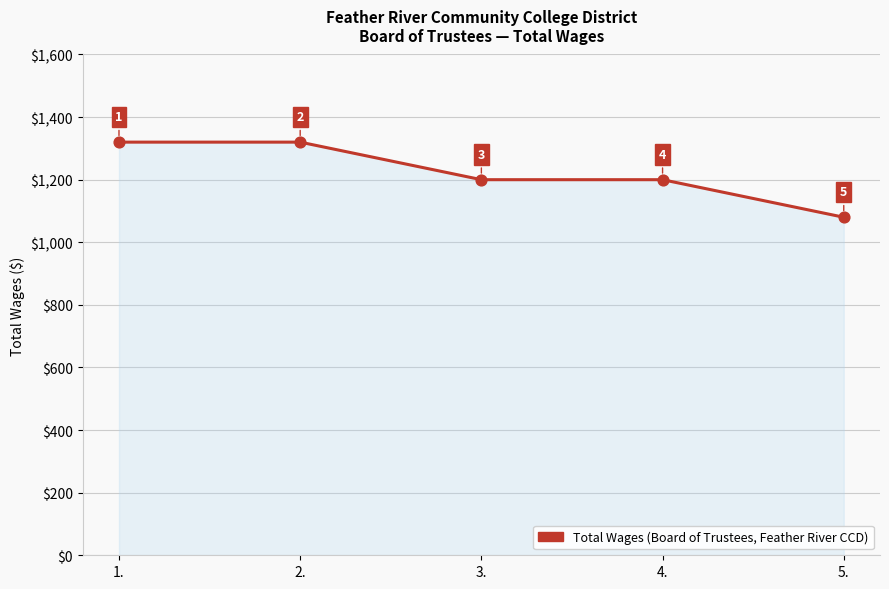

What is the change in value from 1. to 4.?

-120